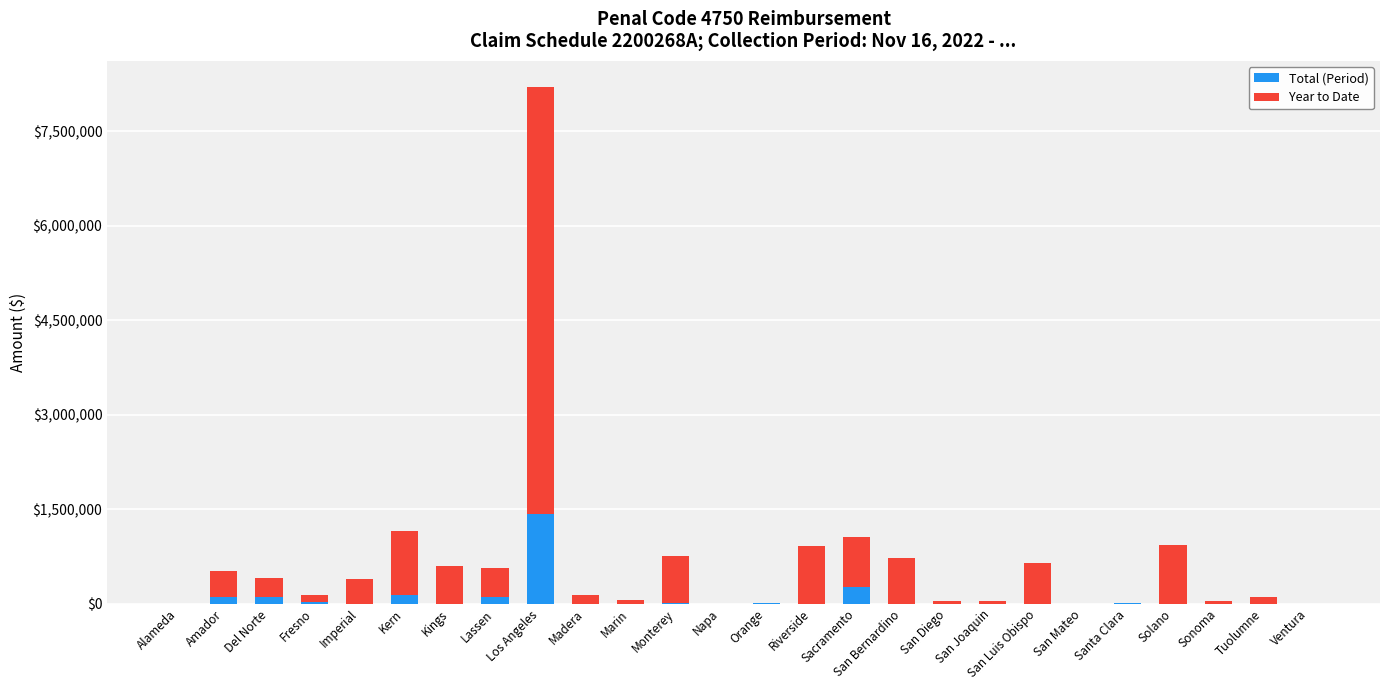

At which label does Total (Period) reach its peak?

Los Angeles